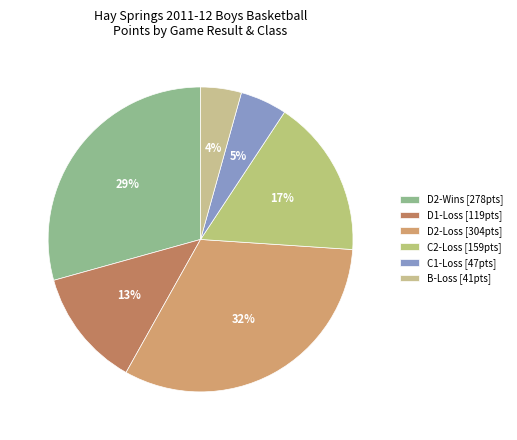

Does any single category account for the majority?

No